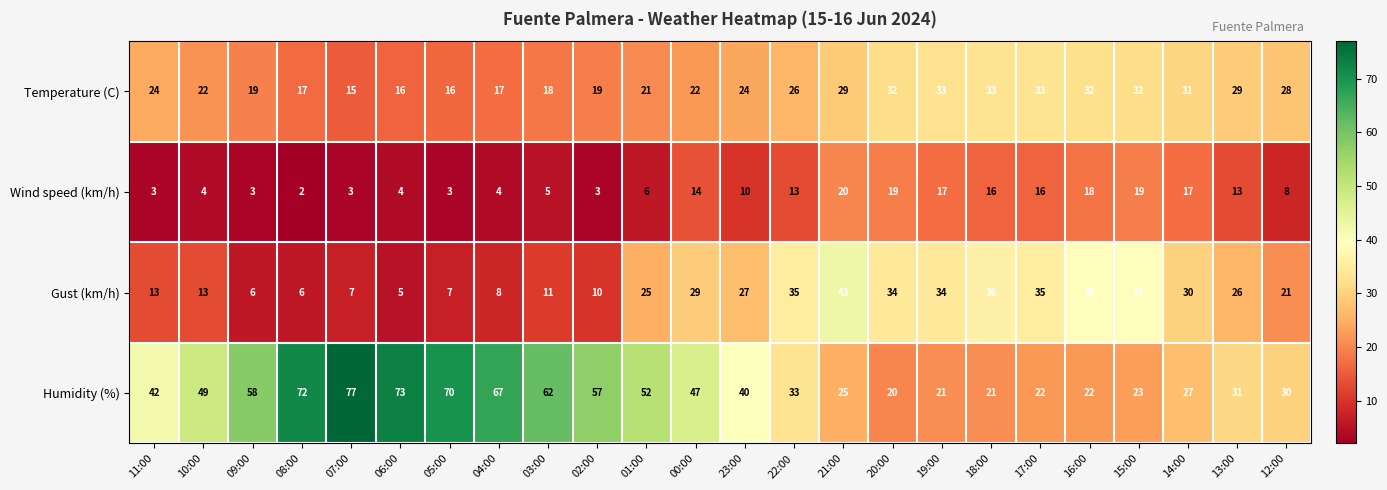

Which series has the largest range (max minus min)?

Humidity (%)